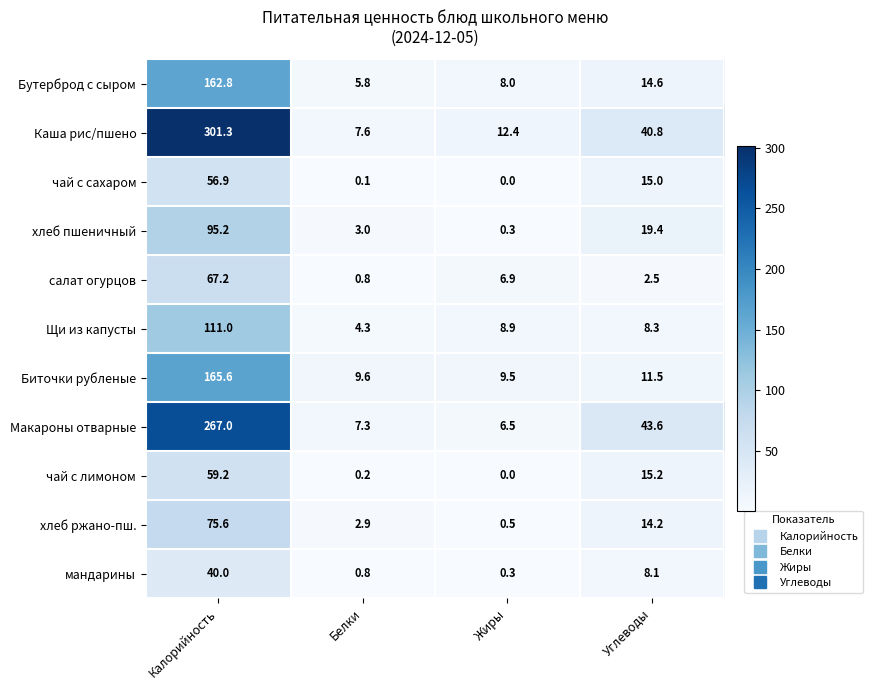

What is the difference between the highest and lowest values at Белки?

9.5